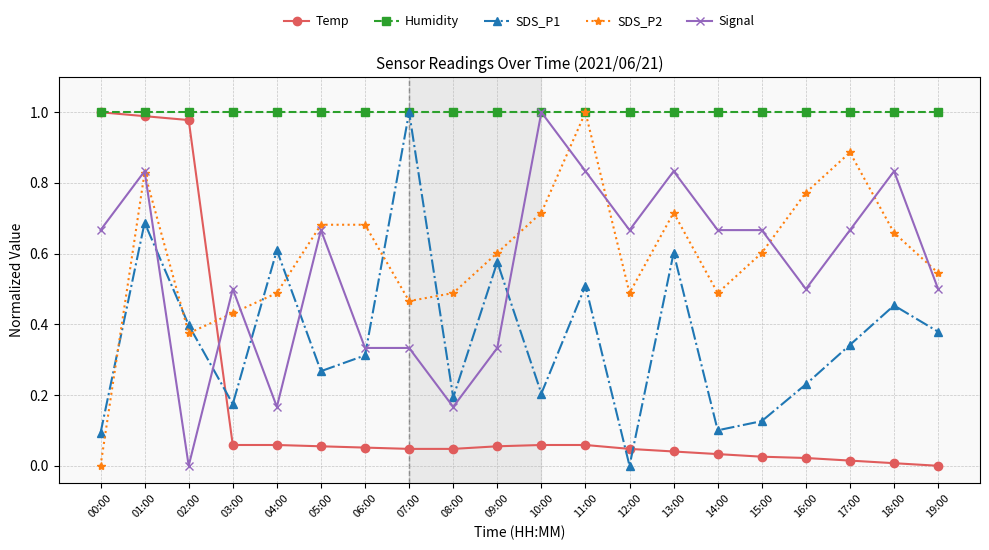

Which series has the largest total across all categories?

Humidity